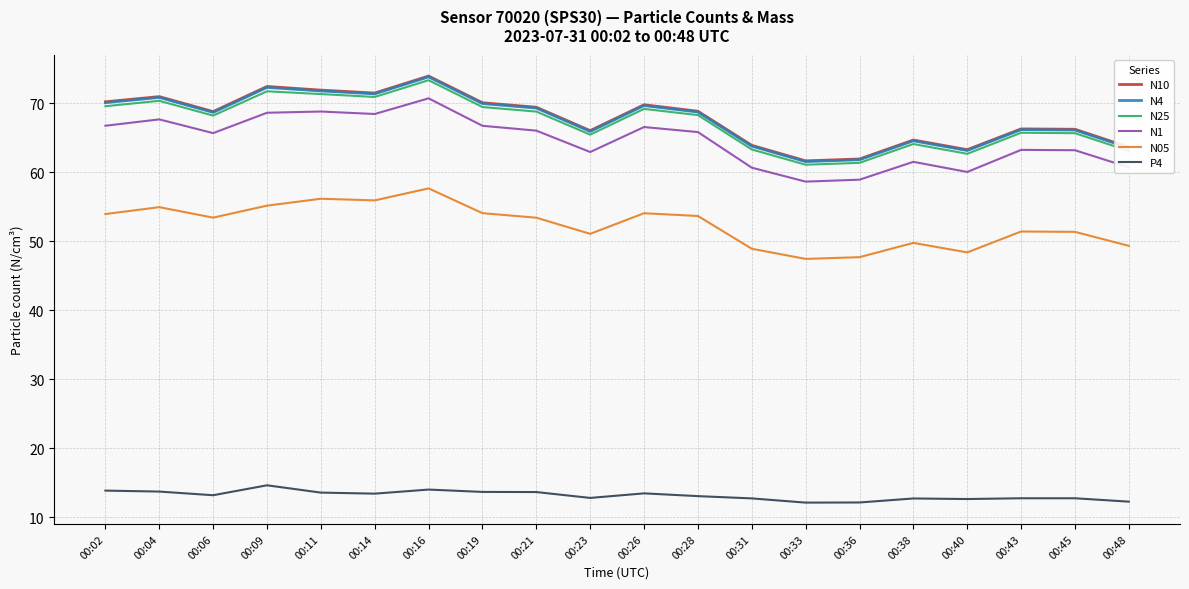

What is the maximum value for N05?

57.7